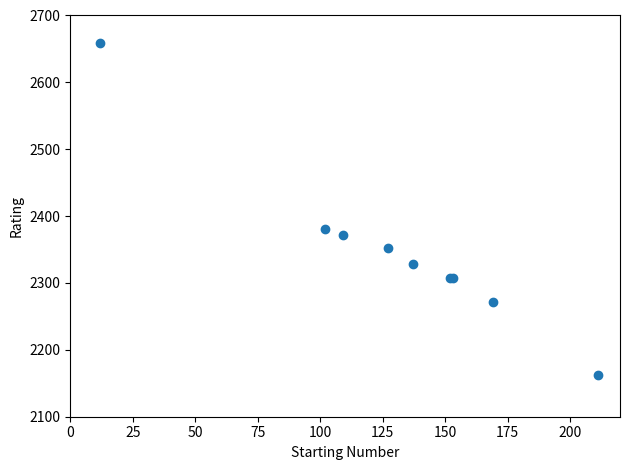

What Y value in the scatter plot is closest to 2410?

2380